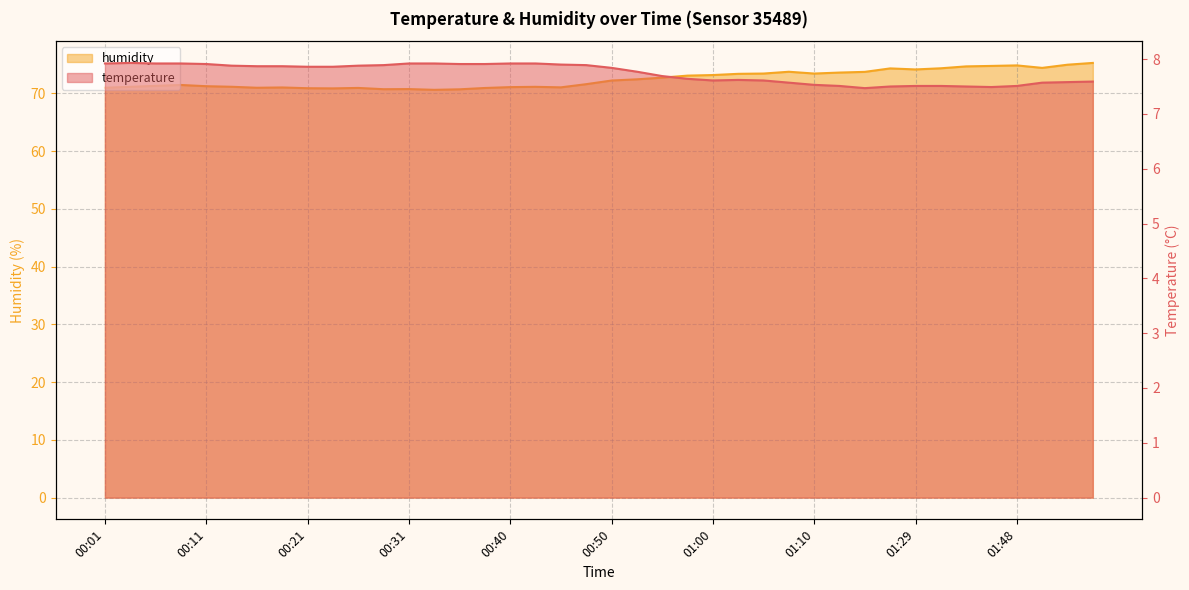

At how many categories does at least one series exceed 28?

40